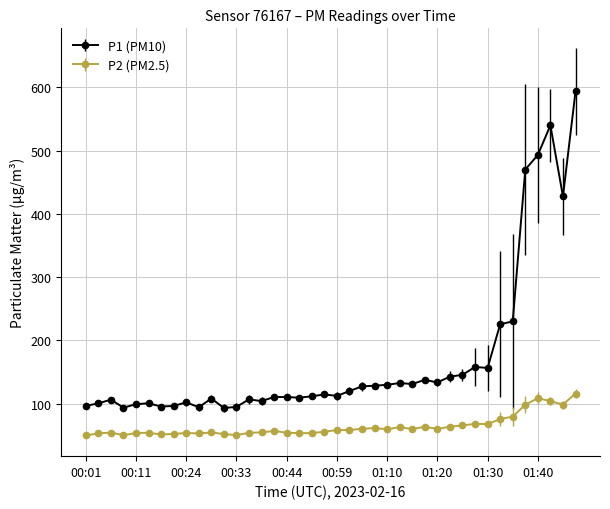

How many lines are shown in the chart?

2